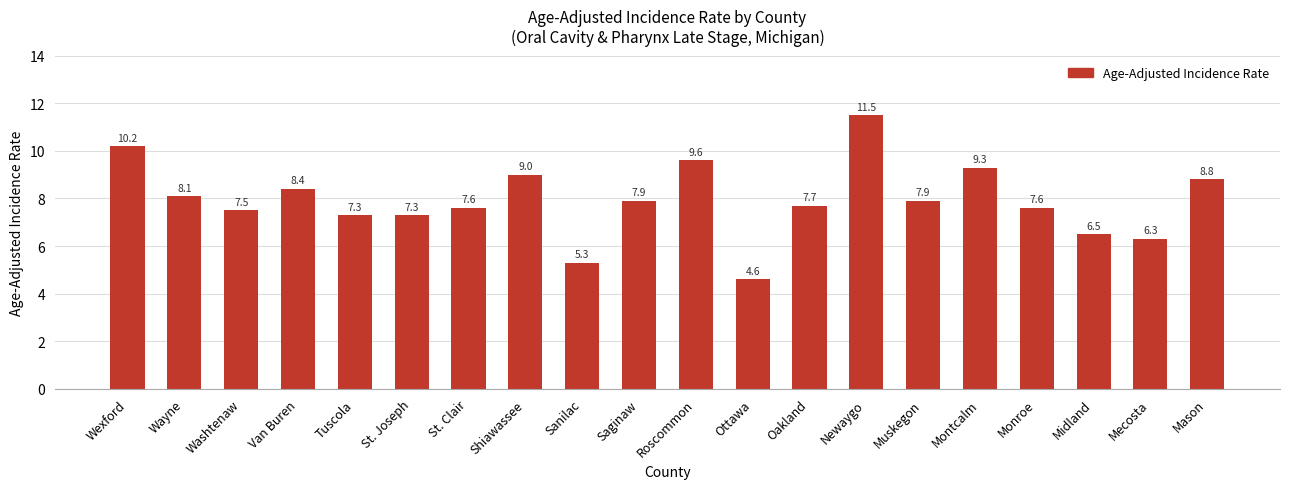

What value does the data have at Roscommon?

9.6